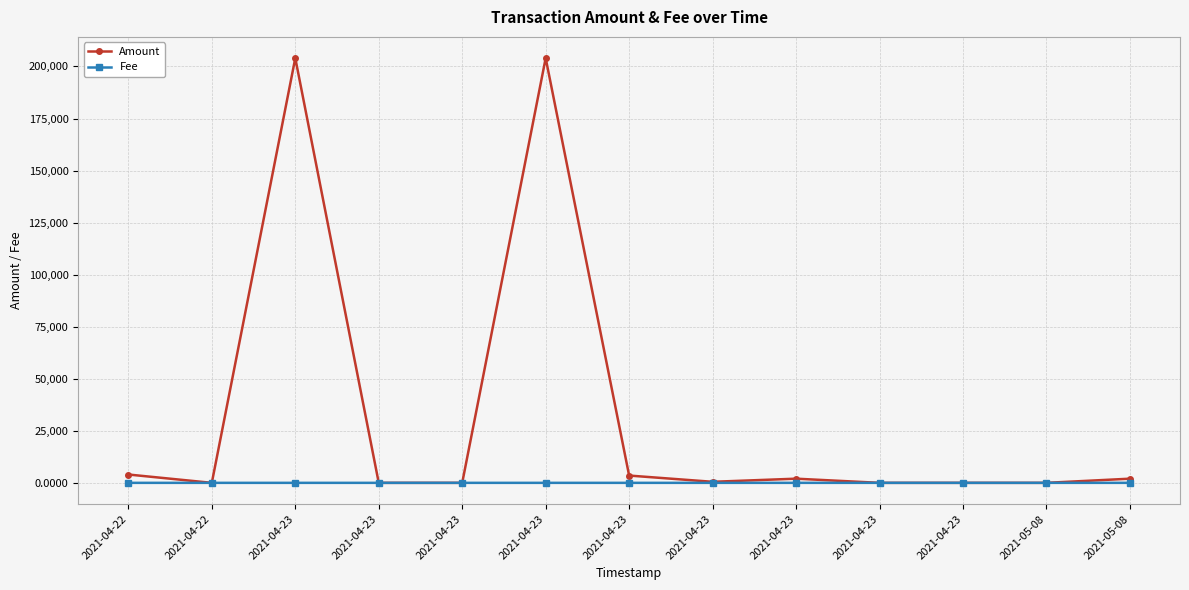

How many intersections are there between Amount and Fee?

6